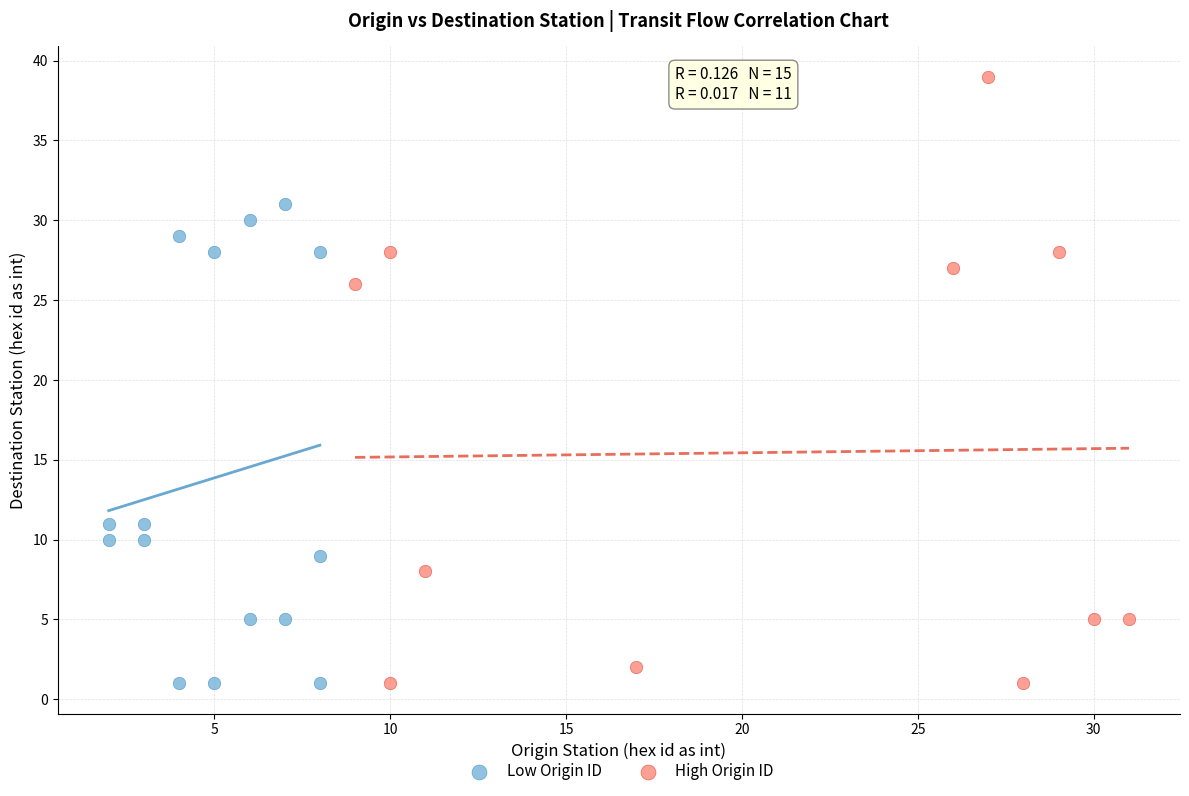

Which series has the widest spread of Y values?

High Origin ID